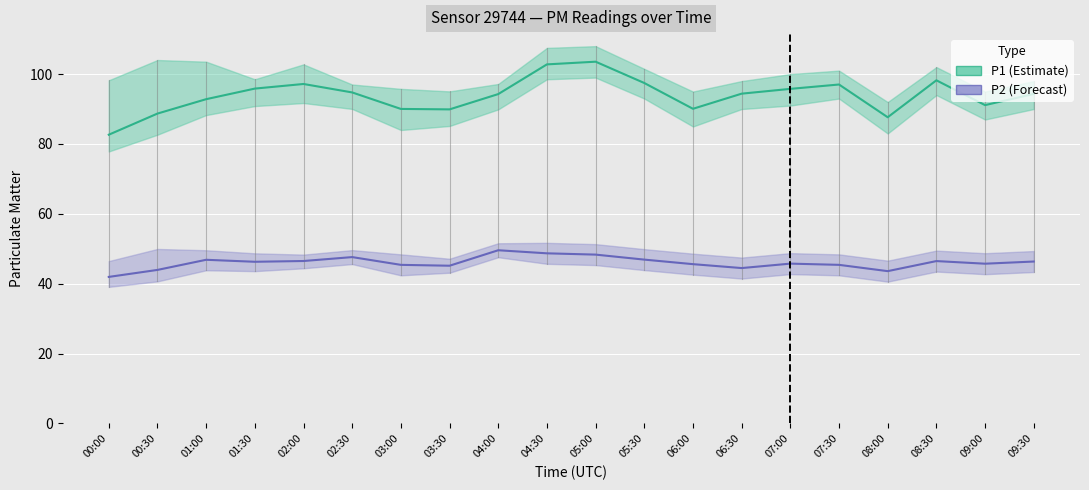

What is the minimum value shown in the chart?

39.1